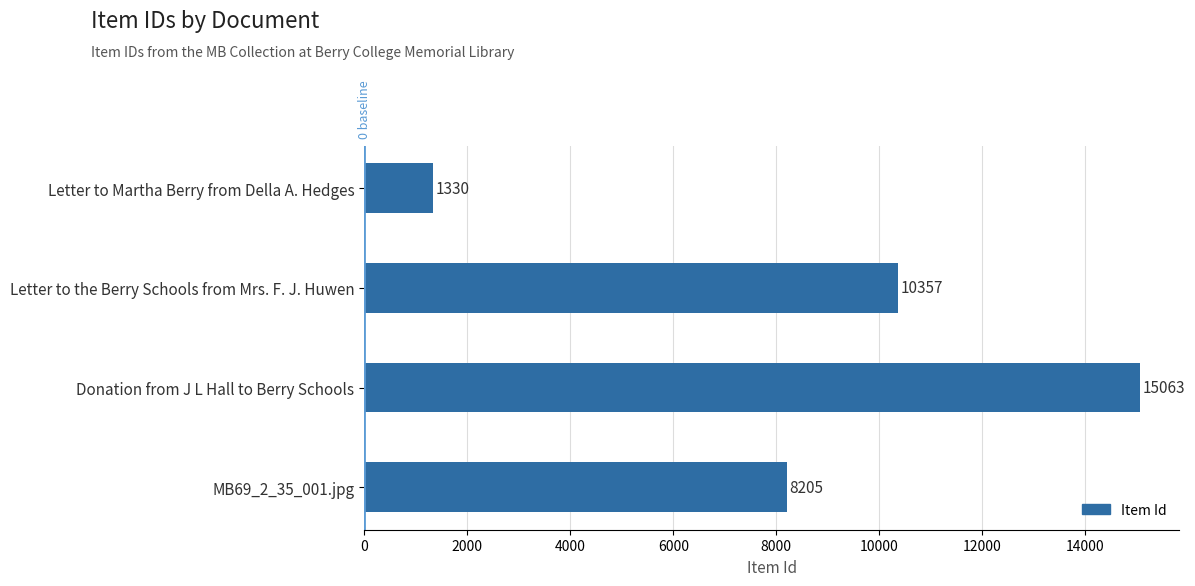

What is the smallest value displayed?

1330